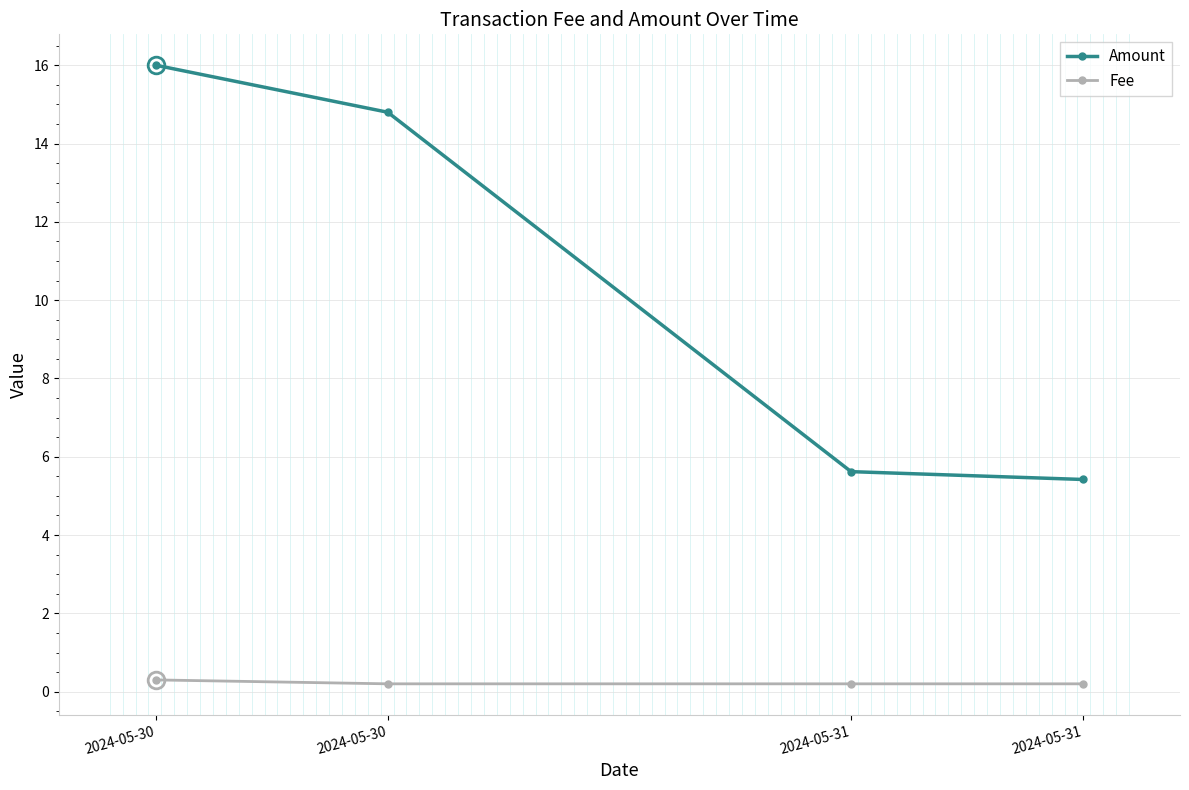

True or false: Fee and Amount intersect in this chart.

False